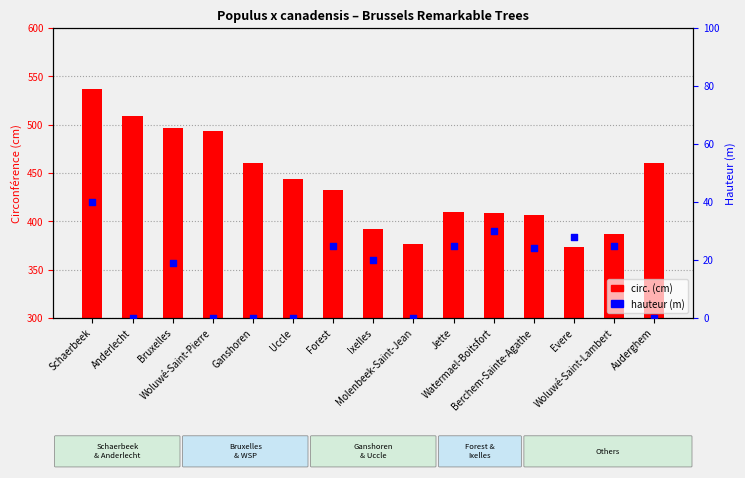

Which series contains the highest Y value?

circ.